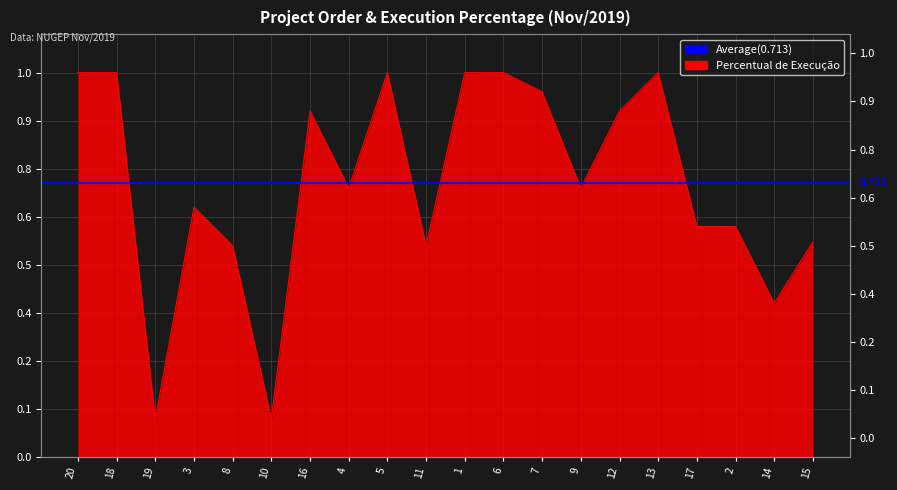

Which label corresponds to the largest value in the chart?

20